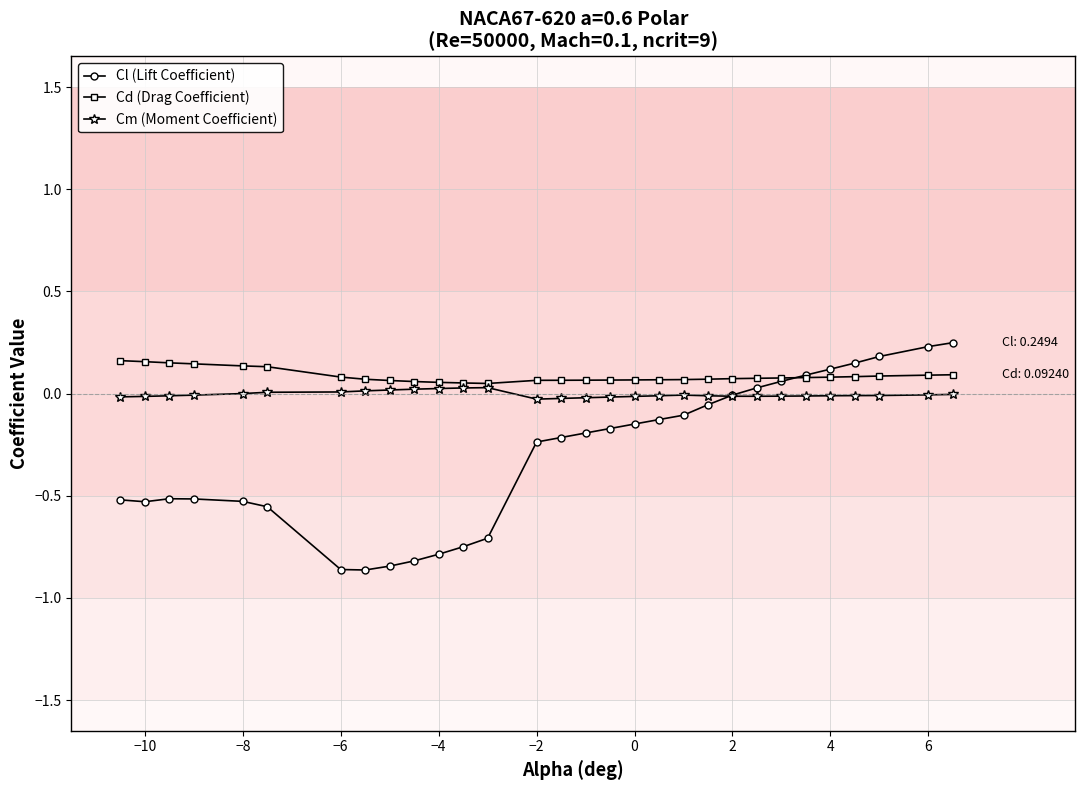

Which series has the widest spread of values?

Cl (Lift Coefficient)